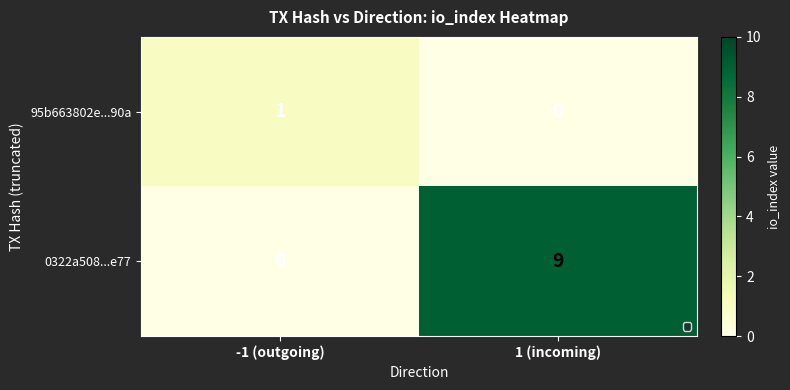

Count the number of categories in the chart.

2